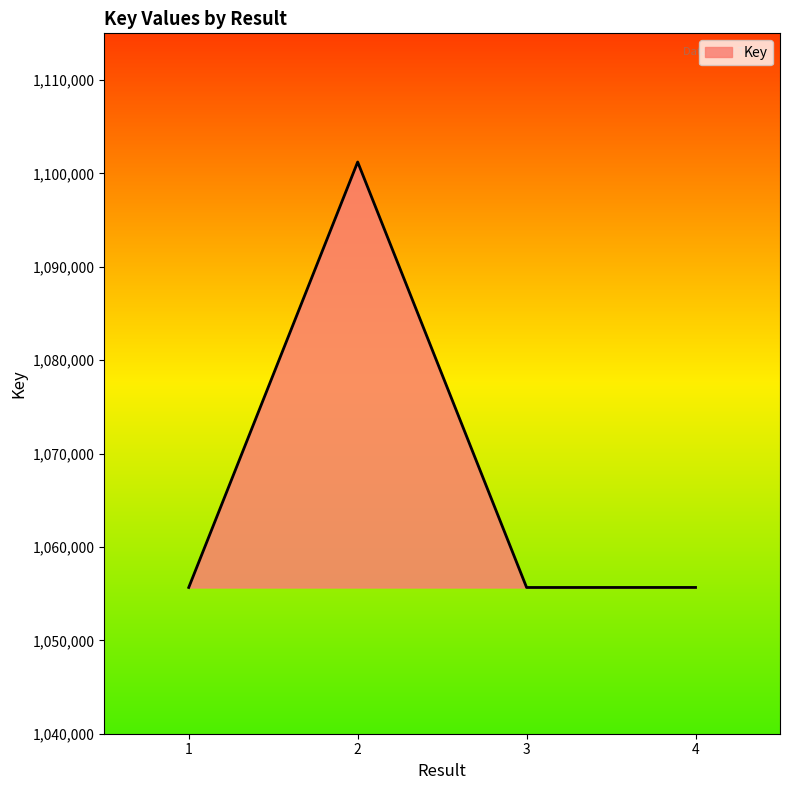

Where is the first local minimum?

3